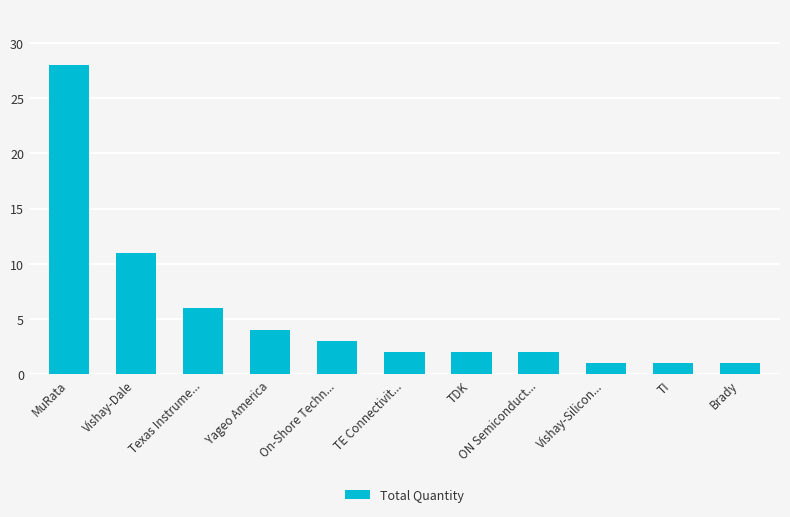

What is the label of the 1st bar from the left?

MuRata